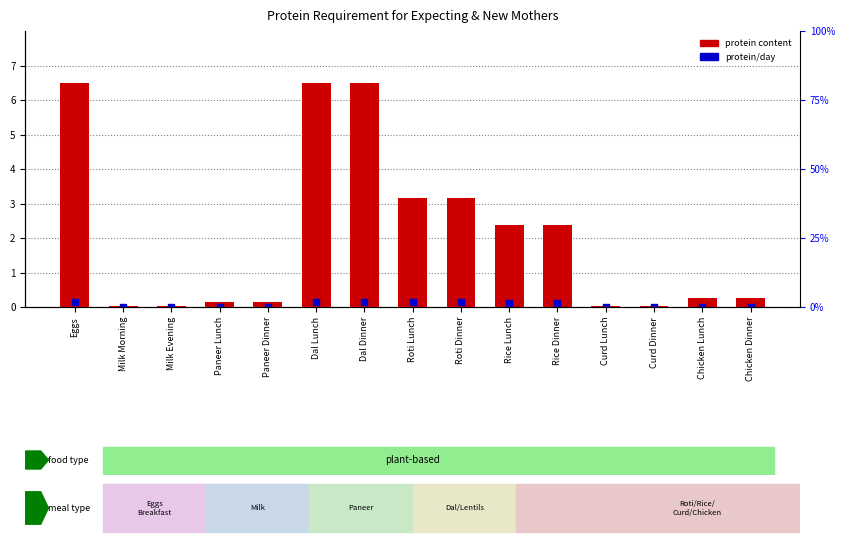

What is the total value across all series at Rice Dinner?

2.5